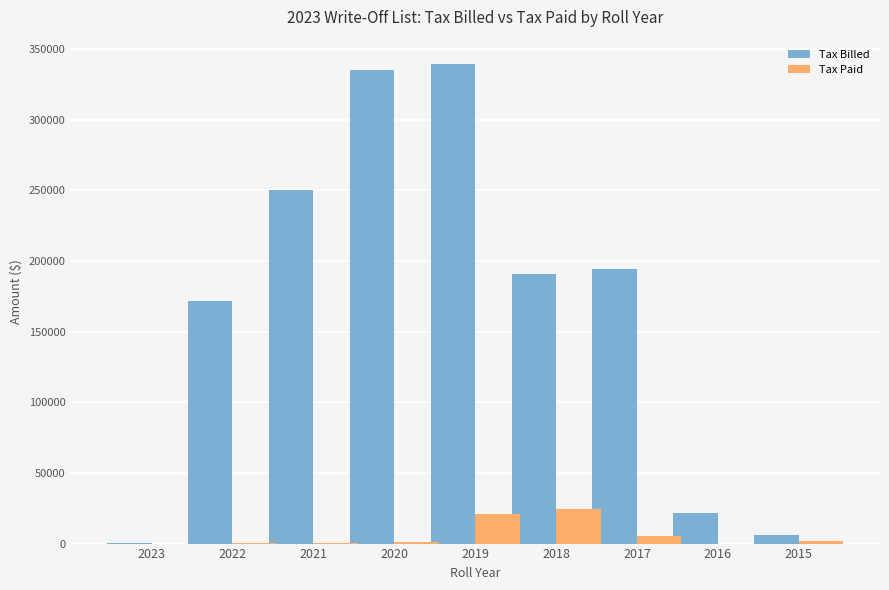

How many categories are shown in the chart?

9